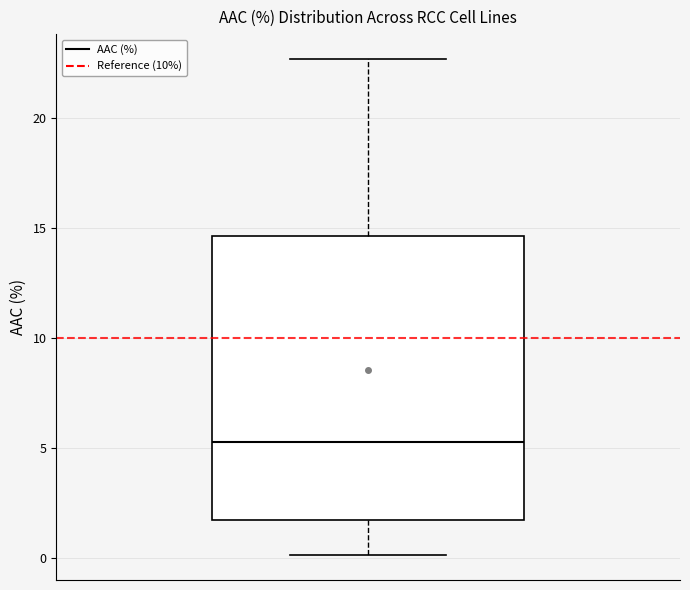

Where does the lower whisker of the box end on the y-axis? The values are not printed on the chart, so give them approximately, as read against the axis.

0.0